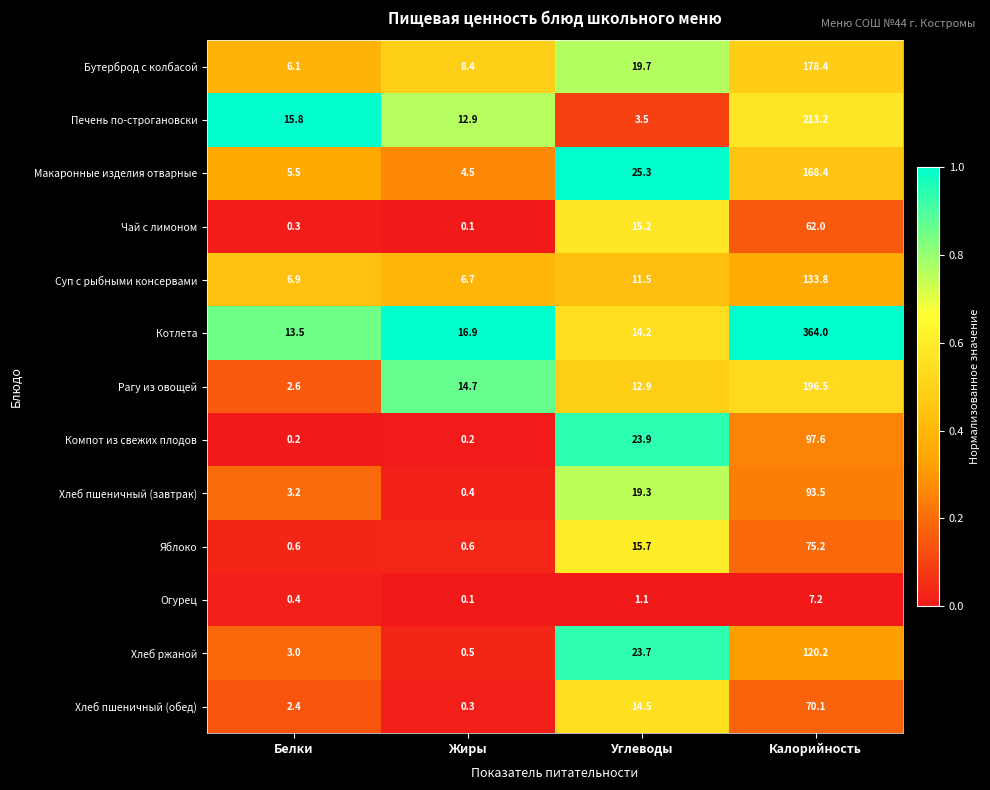

What is the difference between the maximum and second lowest values in the Чай с лимоном series?

61.7